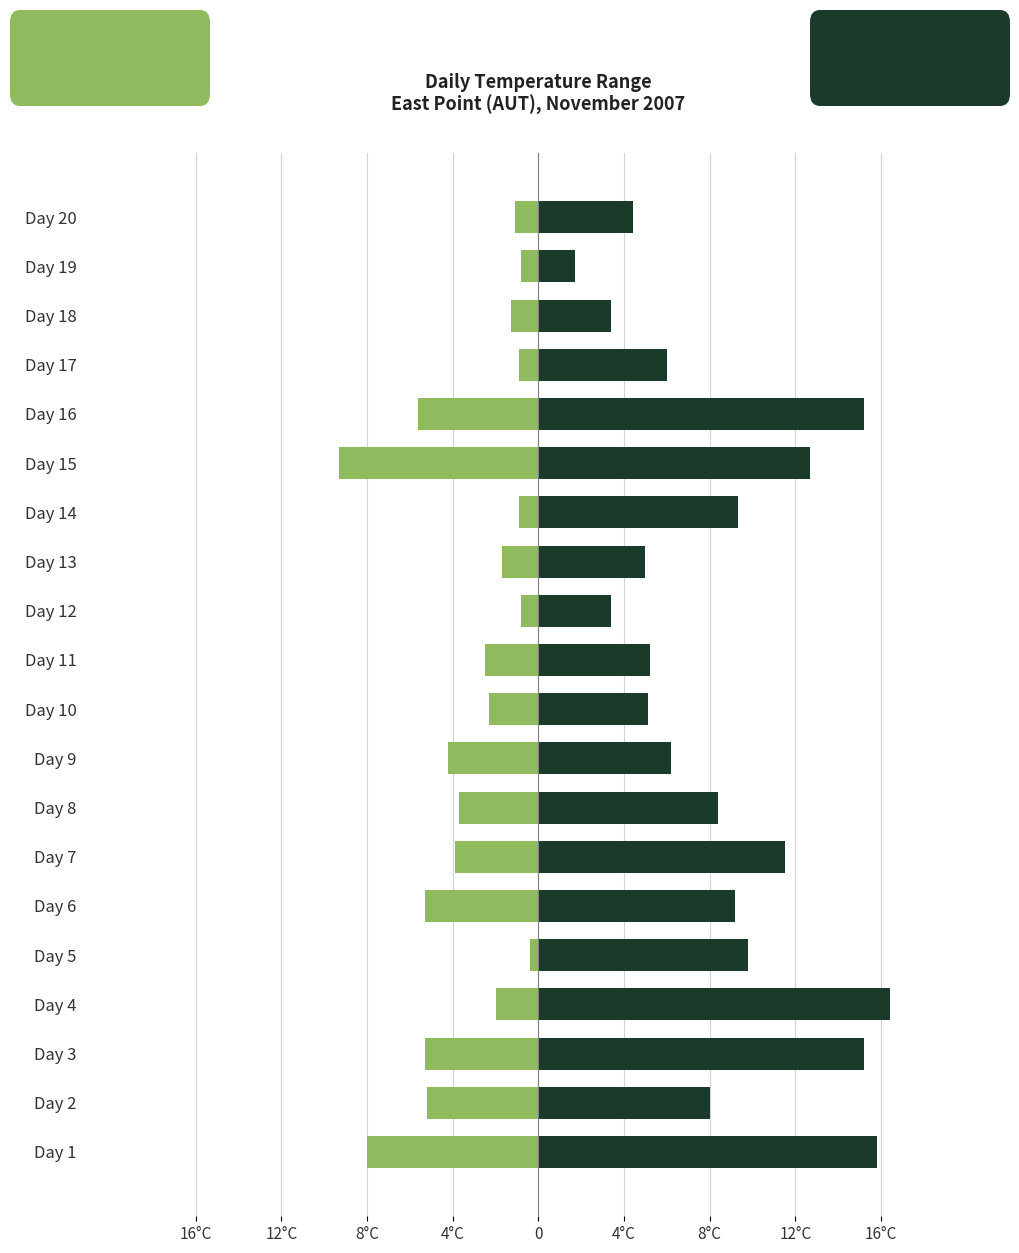

Count the number of categories in the chart.

20